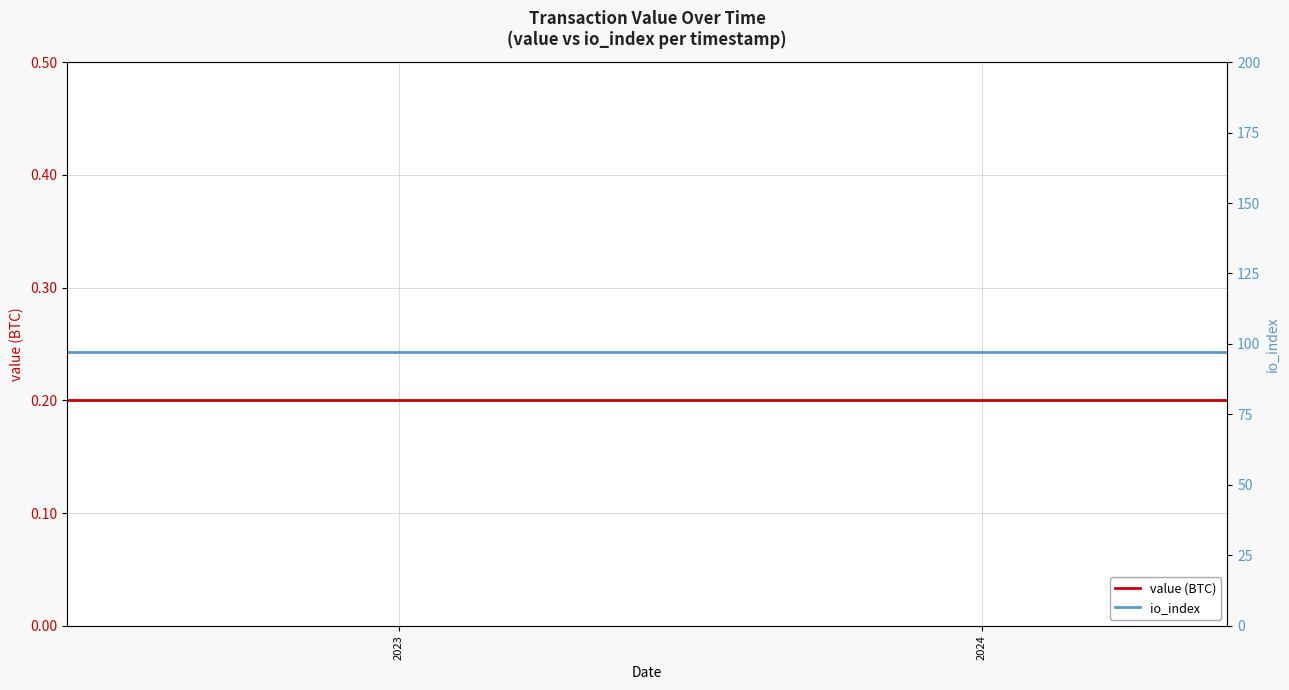

What is the average value of the value (BTC) series?

0.2